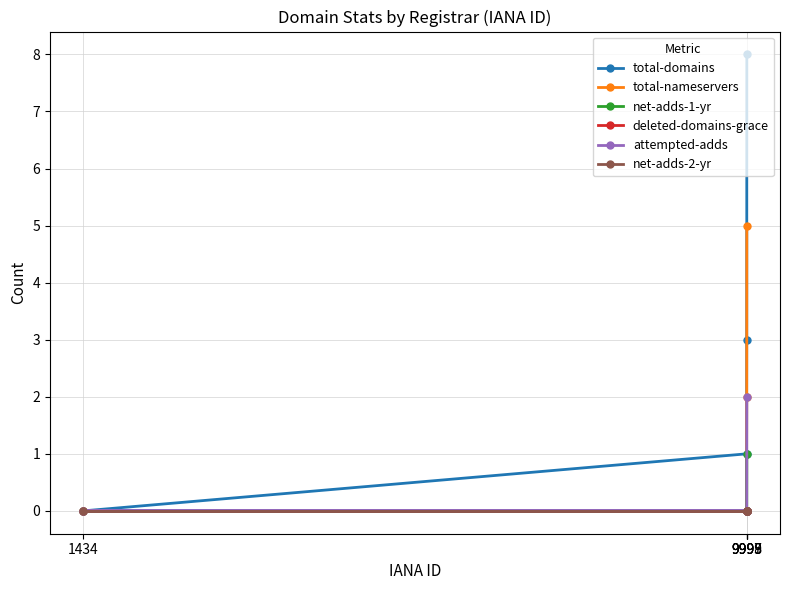

At how many categories does at least one series exceed 6?

1